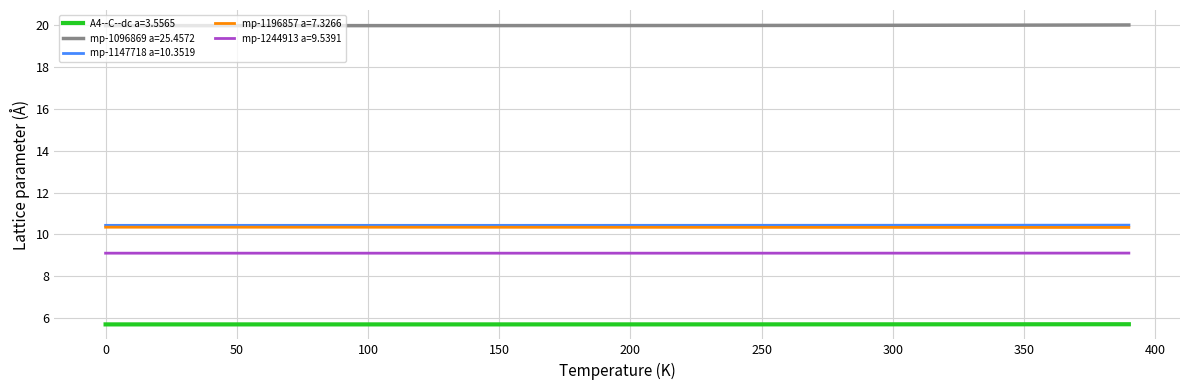

What is the maximum value for mp-1096869 a=25.4572?

20.0